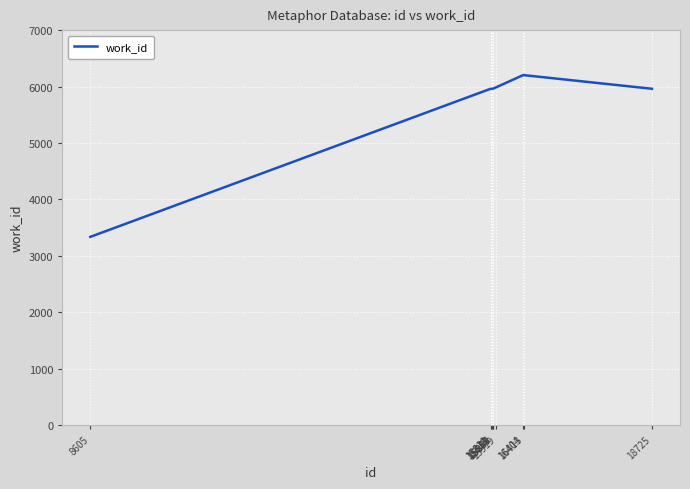

How many values are below 5960?

1